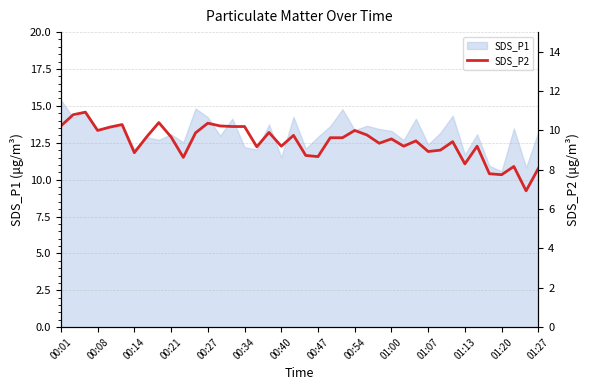

The value at 19 is 9.8. True or false?

True